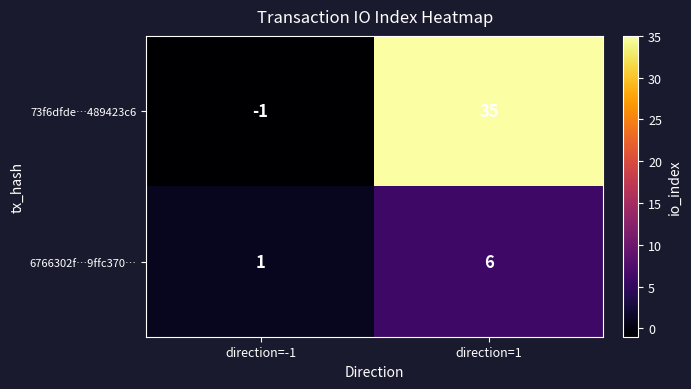

Which series has the widest spread of values?

73f6dfde…489423c6